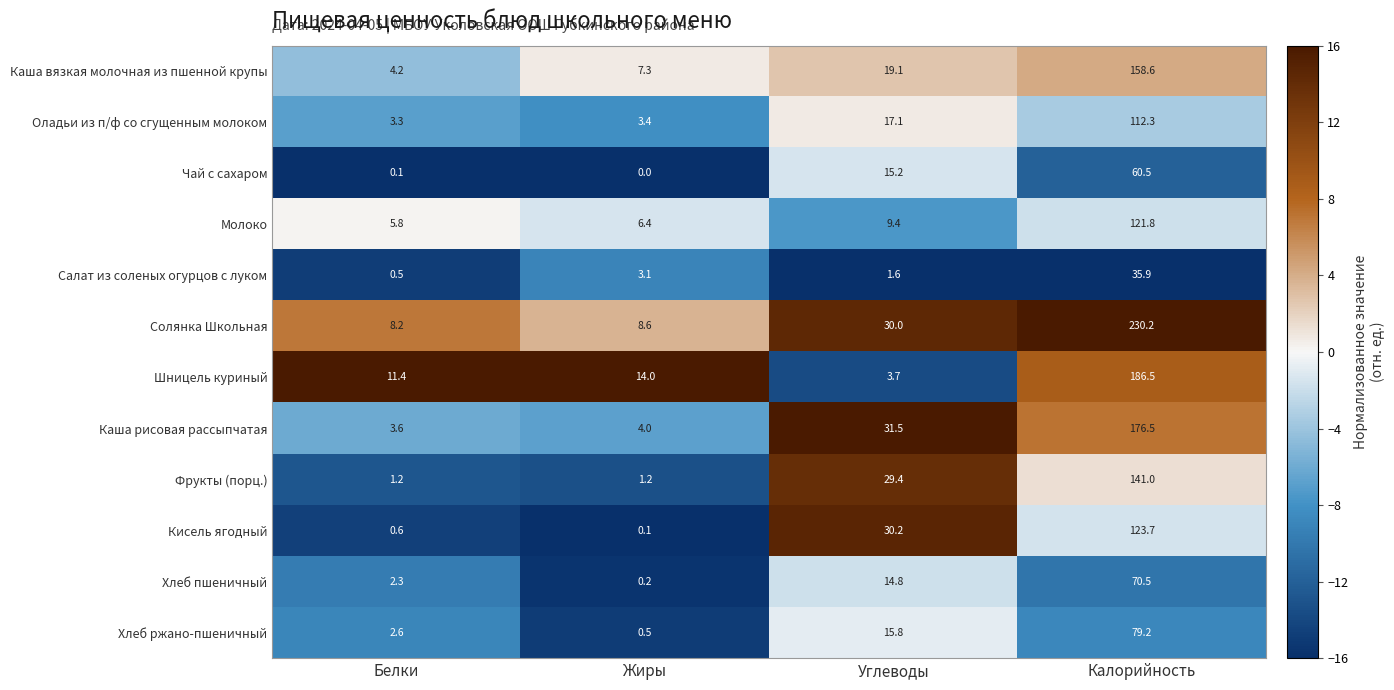

What is the difference between the maximum and second lowest values in the Солянка Школьная series?

221.6